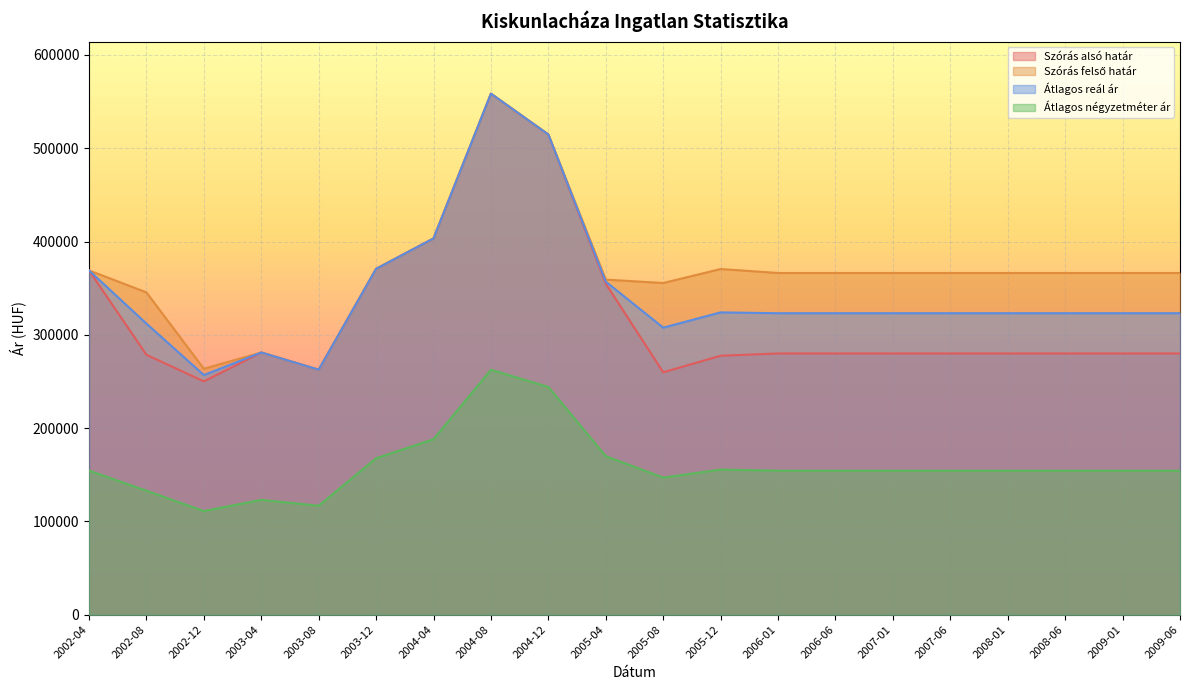

What is the difference between the maximum and second lowest values in the Szórás felső határ series?

294895